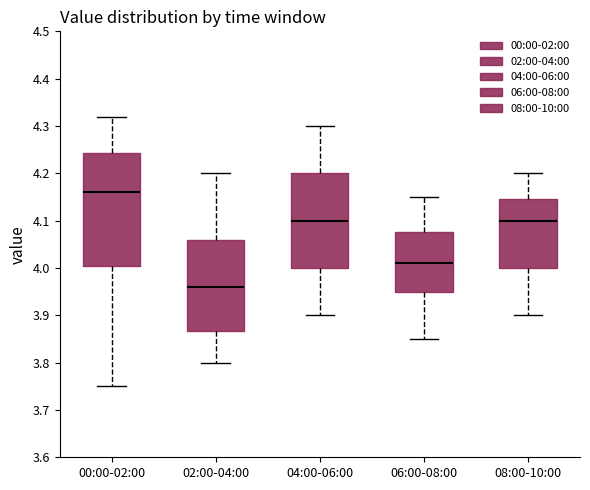

Which box is the tallest, from its lower edge to its upper edge?

00:00-02:00